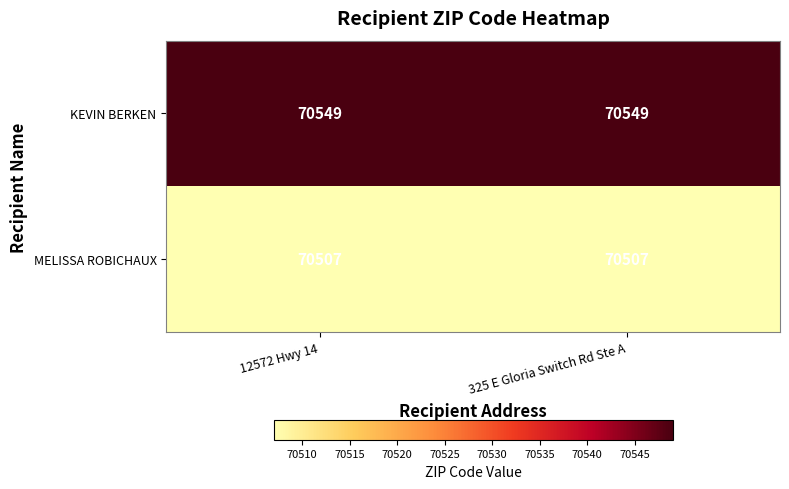

Reading left to right, list all the values displayed in this chart.

KEVIN BERKEN: 70549	70549
MELISSA ROBICHAUX: 70507	70507